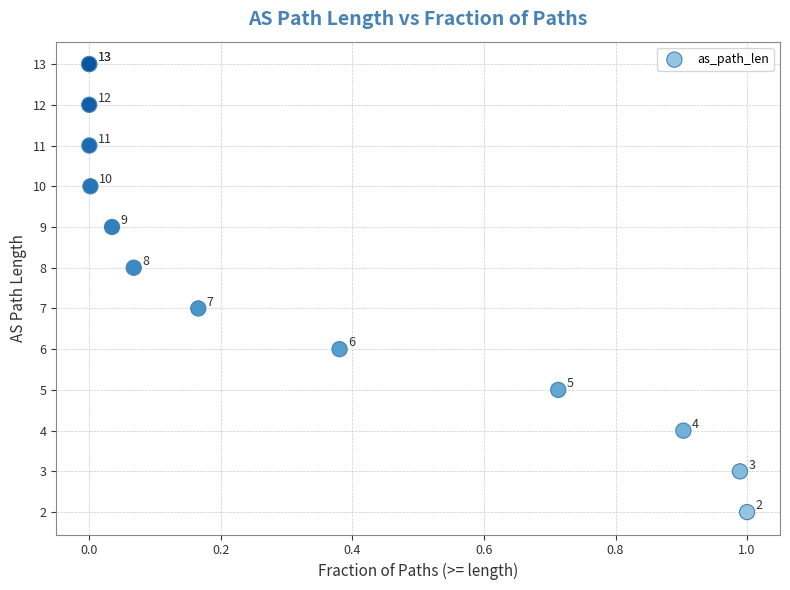

What Y value in the scatter plot is closest to 7?

7